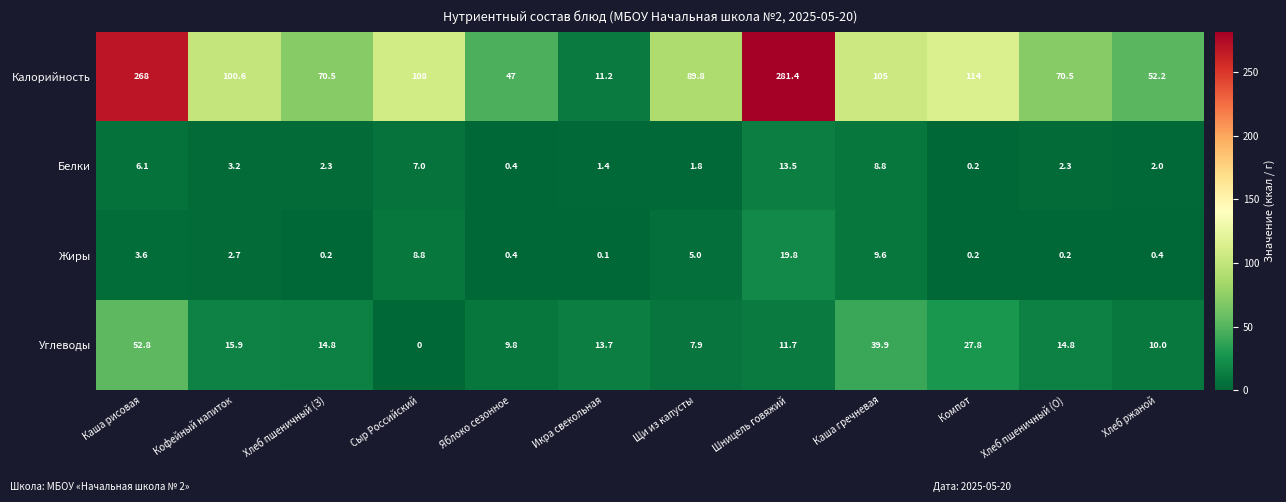

Rank the series by their maximum value, from lowest to highest.

Белки, Жиры, Углеводы, Калорийность